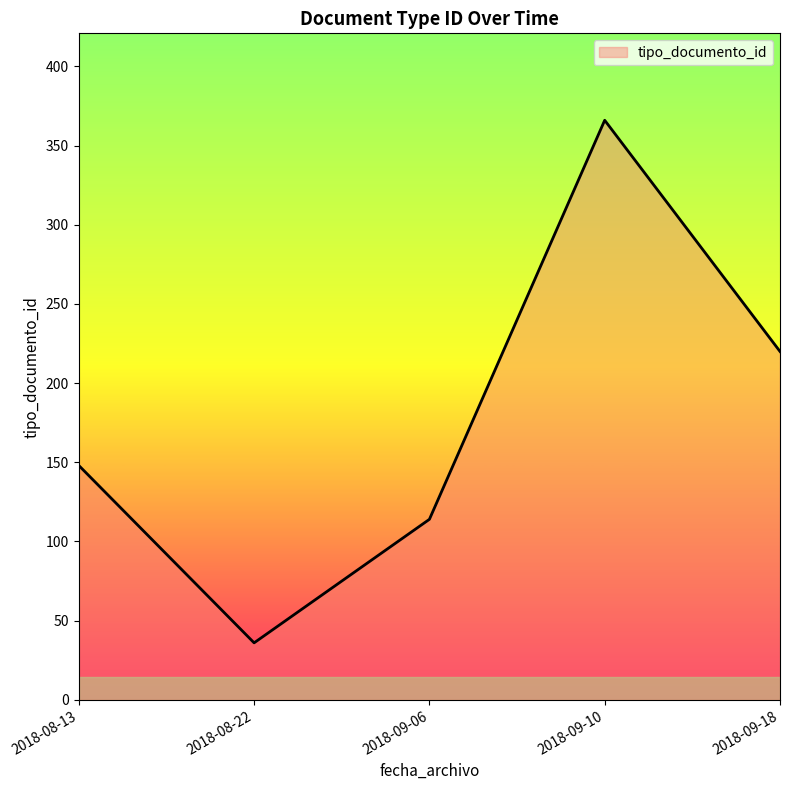

How many series are shown in this chart?

1